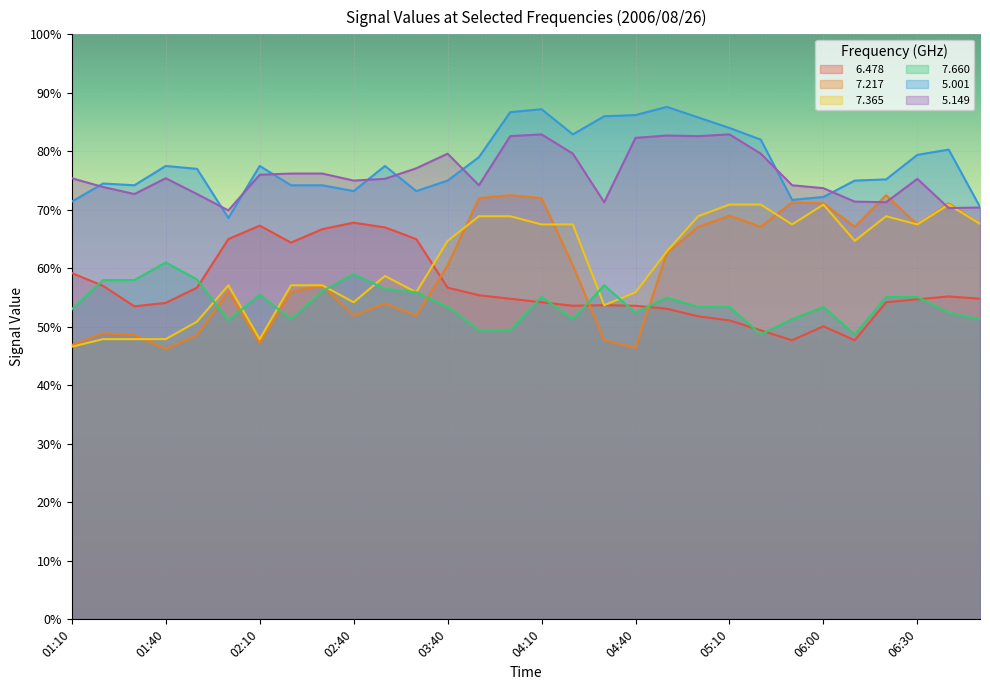

In   7.660, how many points are lower than both neighbors (excluding endpoints)?

6